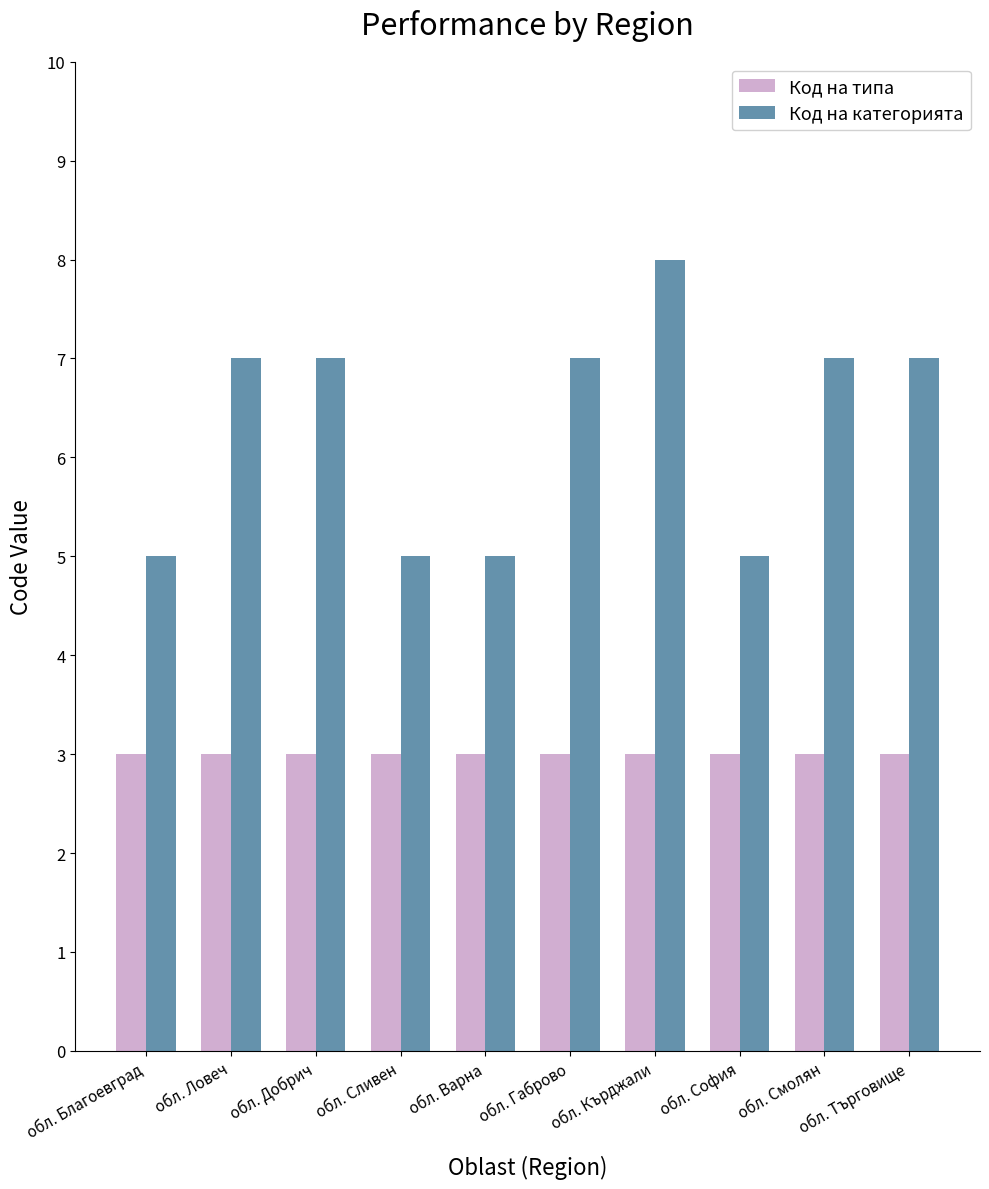

Are the bars horizontal?

No